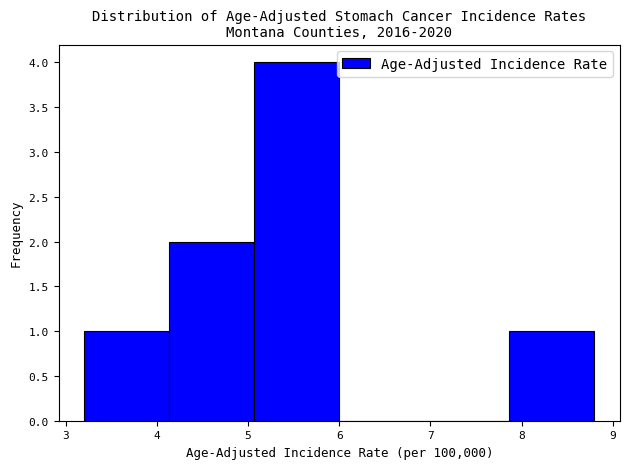

Which range on the x-axis has the tallest bar?

5.1 to 6.0